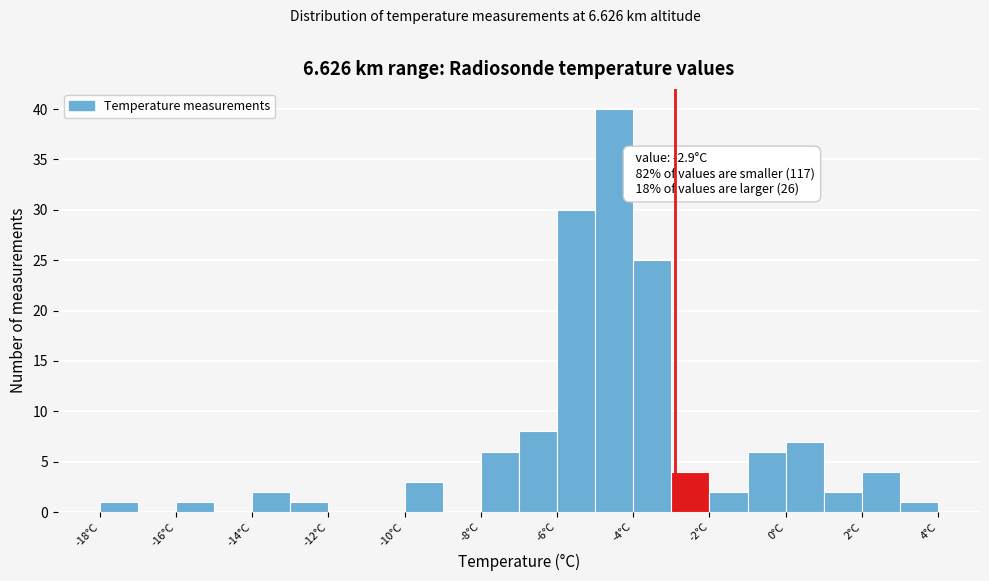

Which range on the x-axis has the tallest bar?

-5 to -4